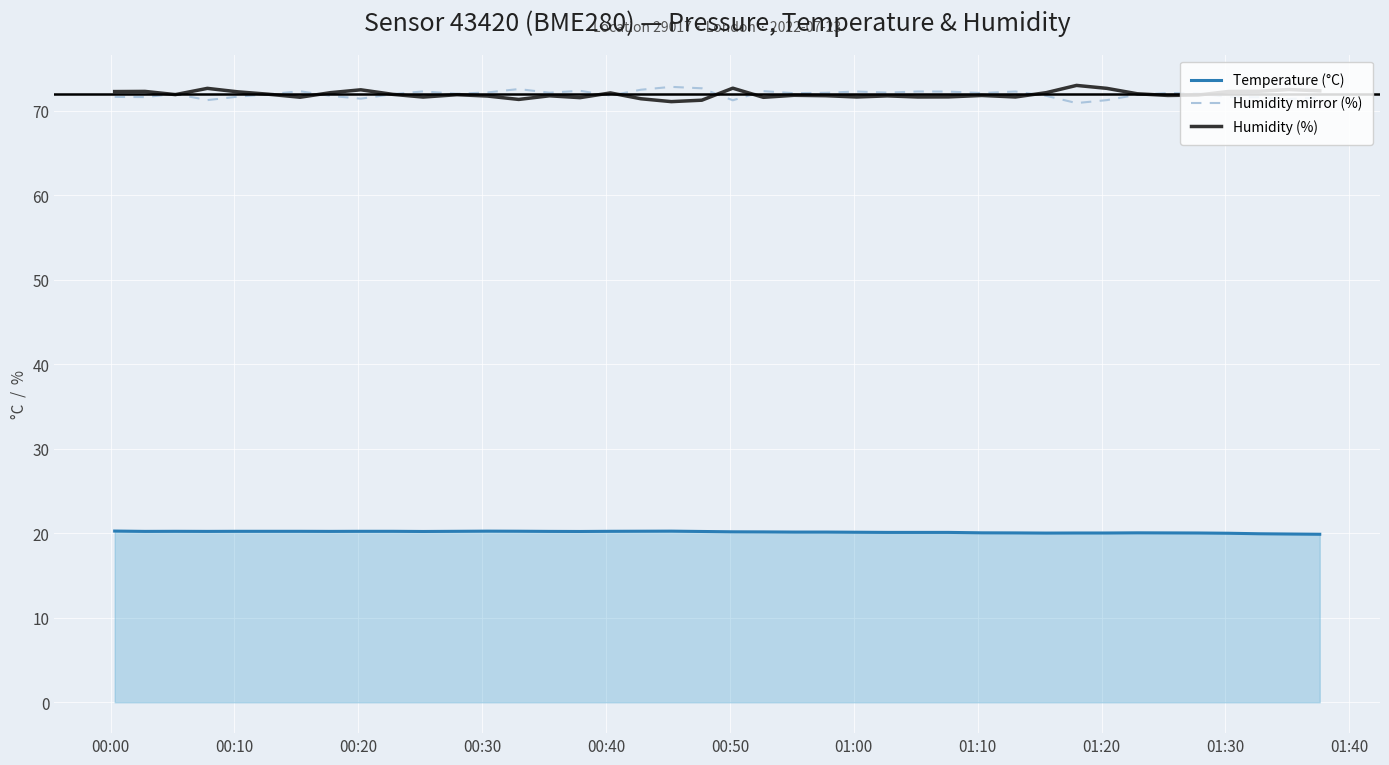

What is the lowest value of the Humidity (%) series?

71.1